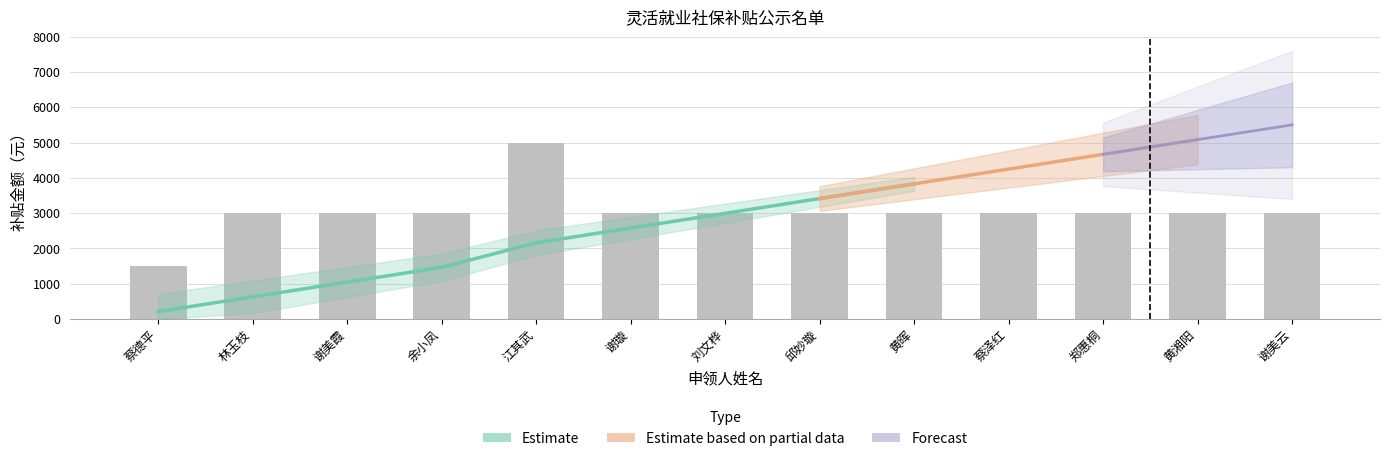

What is the sum of the values at 蔡泽红 and 林玉枝?

6000